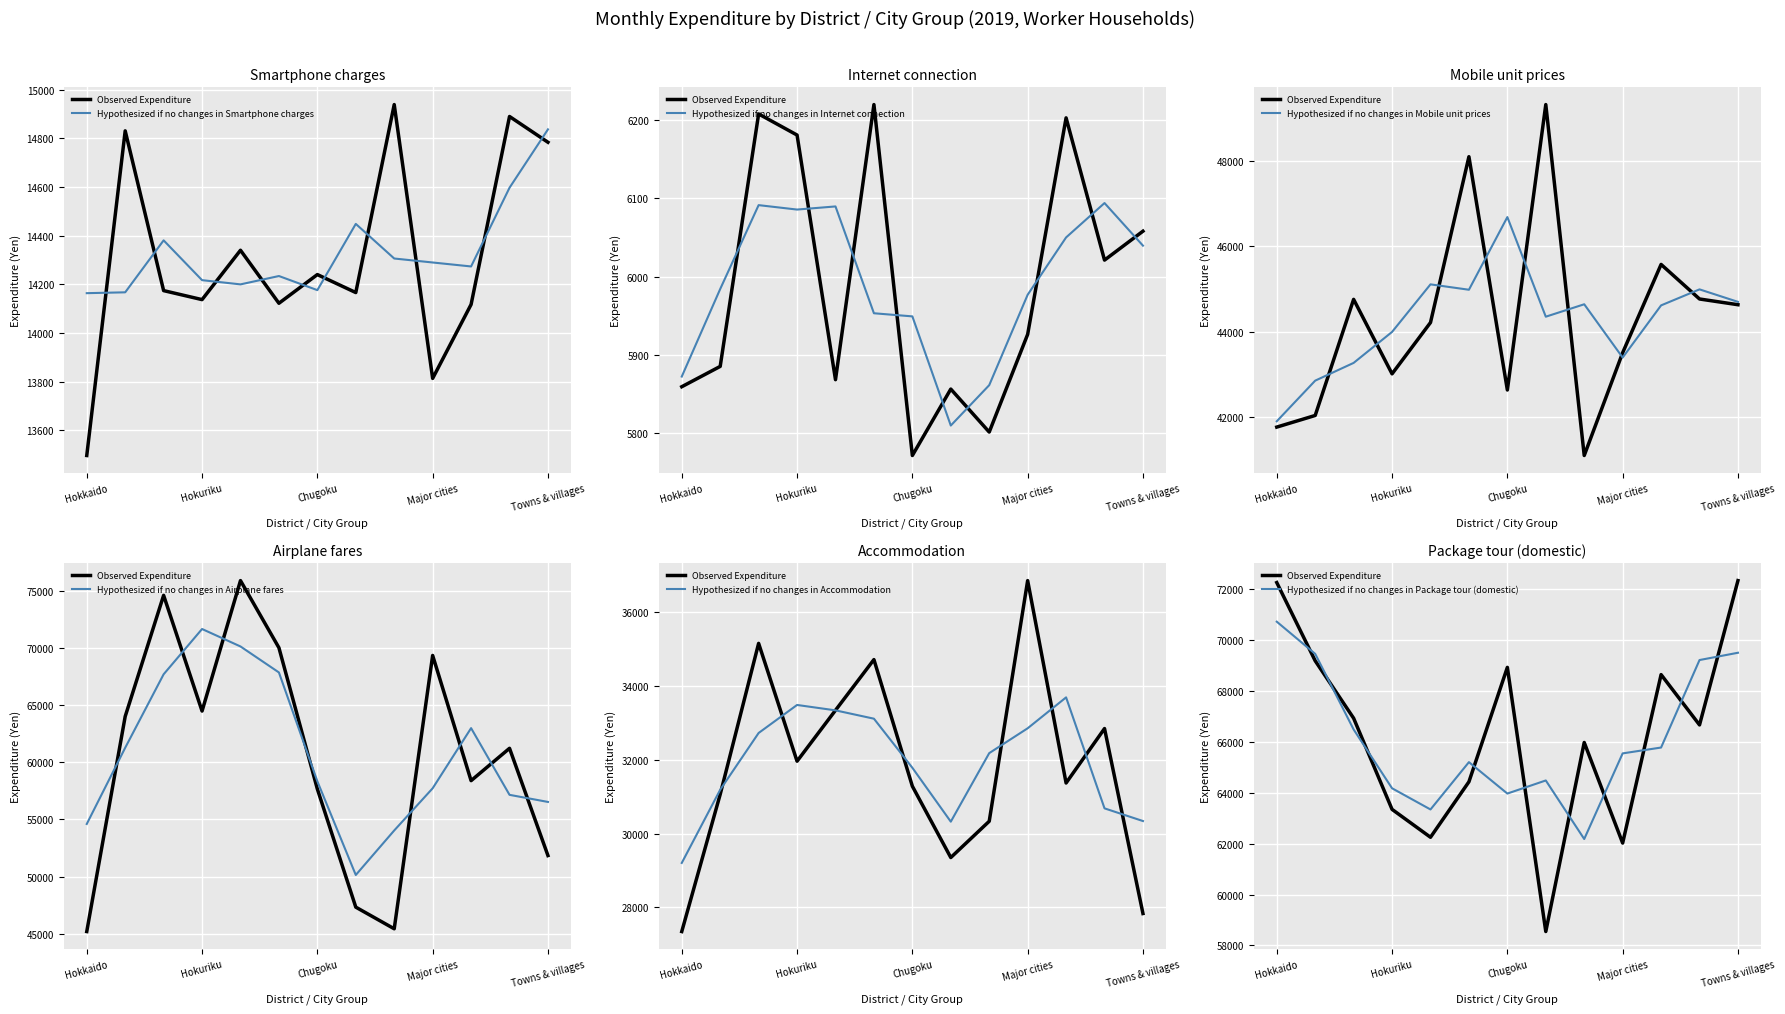

Which category has the highest value in the Internet connection series?

Kinki